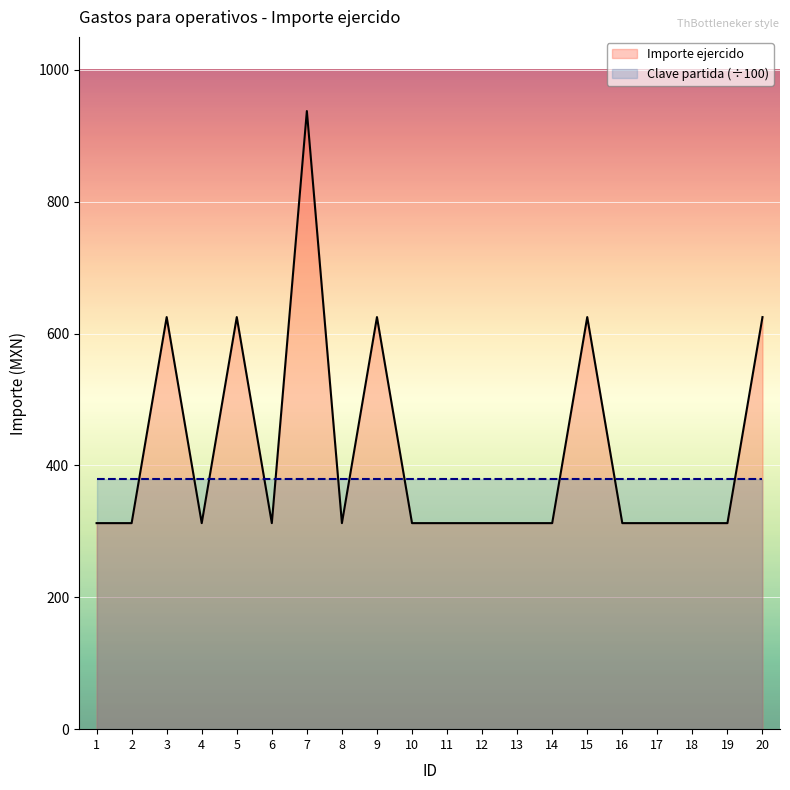

What is the maximum value shown in the chart?

937.5